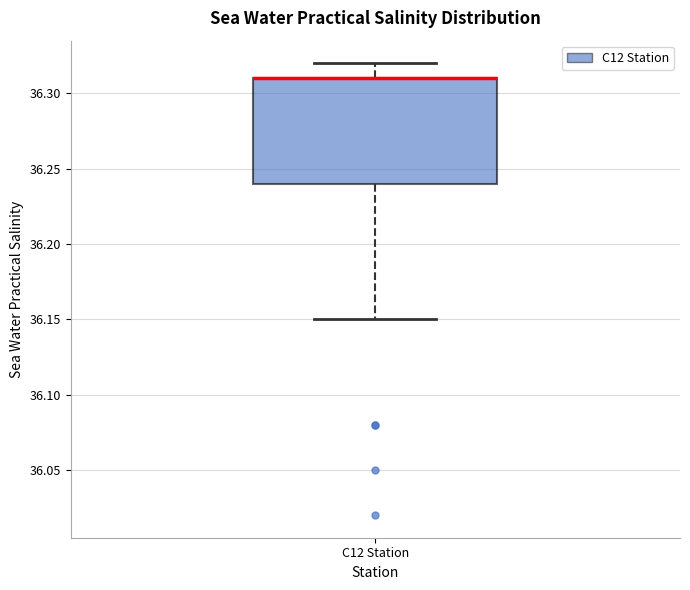

Transcribe this box plot: give where the median line is, the range the box spans, and where the two whiskers end, as read against the y-axis. The values are not printed on the chart, so give them approximately, as read against the axis.

median 36.31 (drawn on the box's upper edge), box 36.24 to 36.31, whiskers 36.15 to 36.32